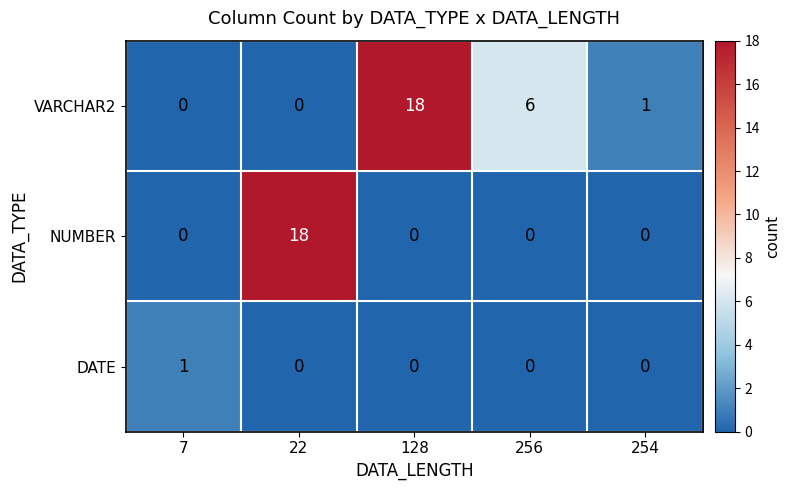

What is the difference between the maximum and minimum values in the VARCHAR2 series?

18